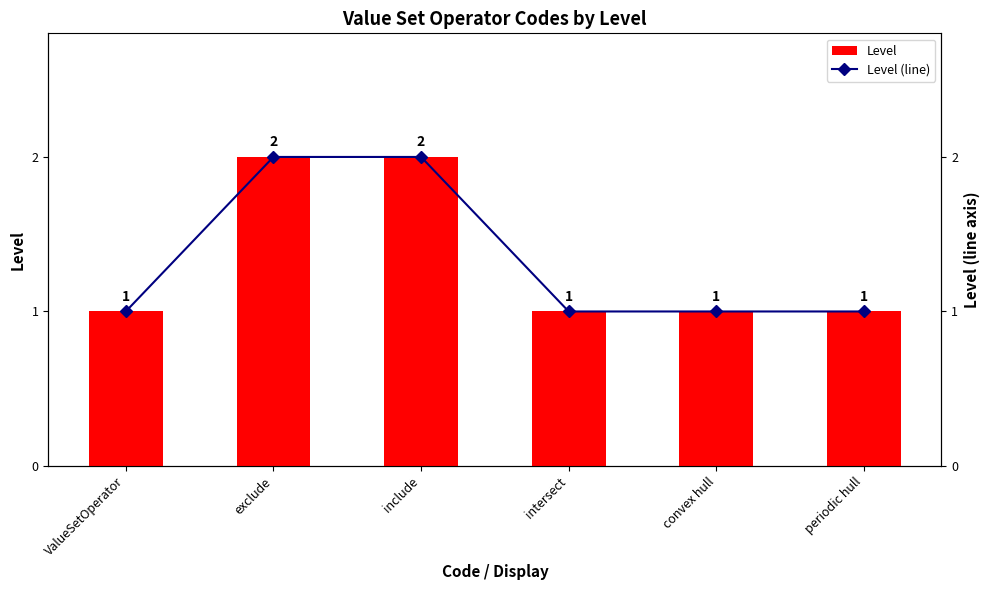

Reading left to right, list all the values displayed in this chart.

Level: 1	2	2	1	1	1
Level (line): 1	2	2	1	1	1